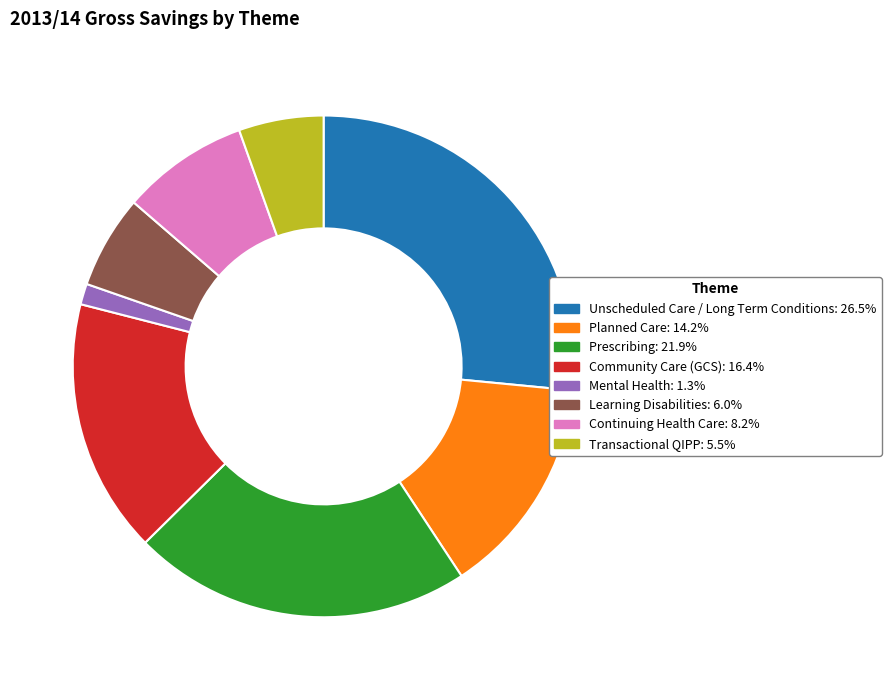

How many slices are in this pie chart?

8